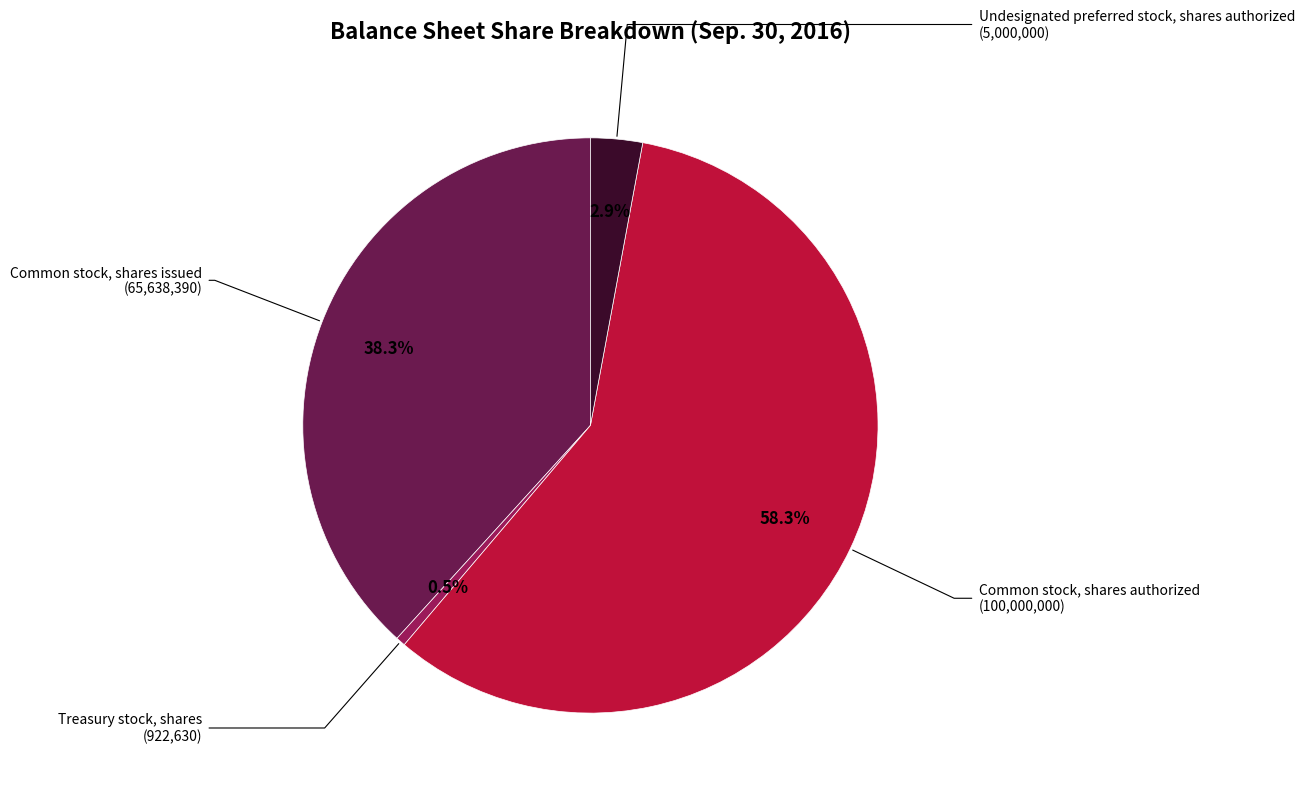

To the nearest percent, what portion does Common stock, shares issued represent?

38%